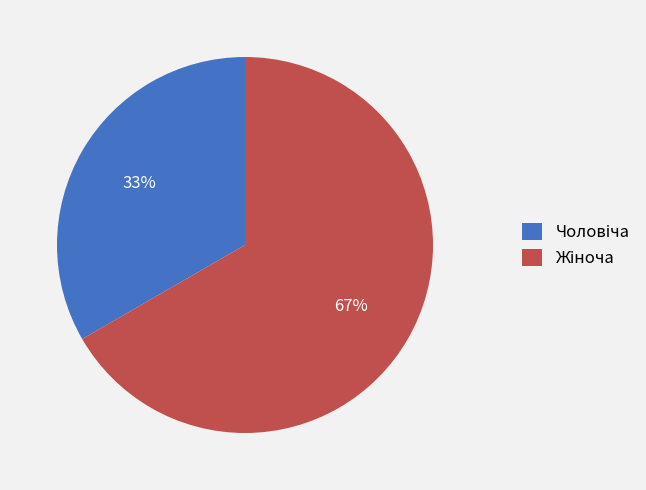

Does any single category account for the majority?

Yes